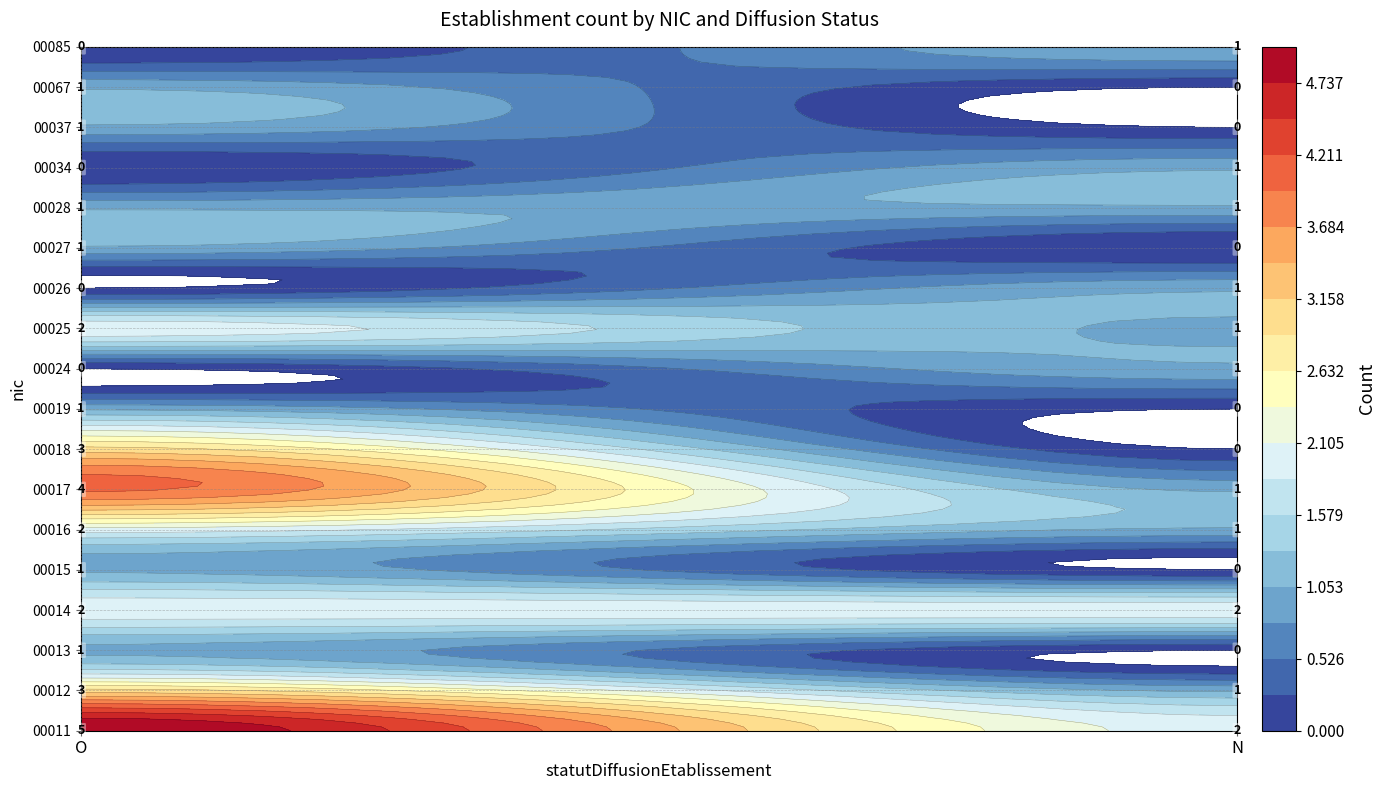

Count the 00018 values in the range 0 to 3.

2